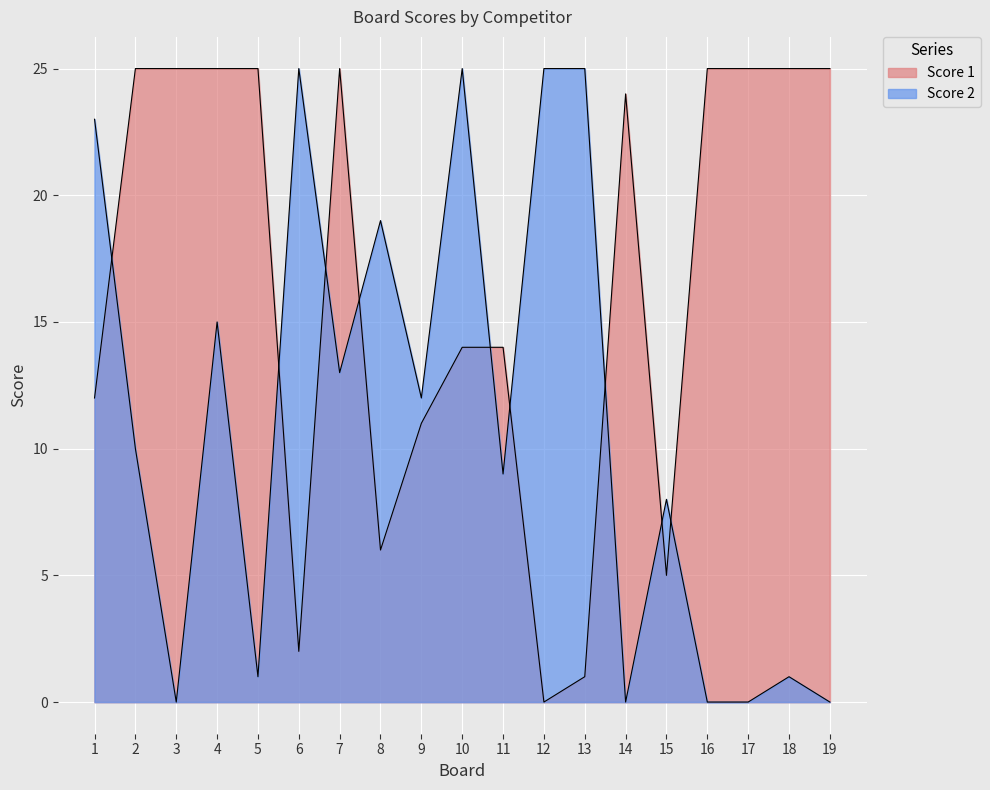

List the series in order of their overall mean, highest first.

Score 1, Score 2